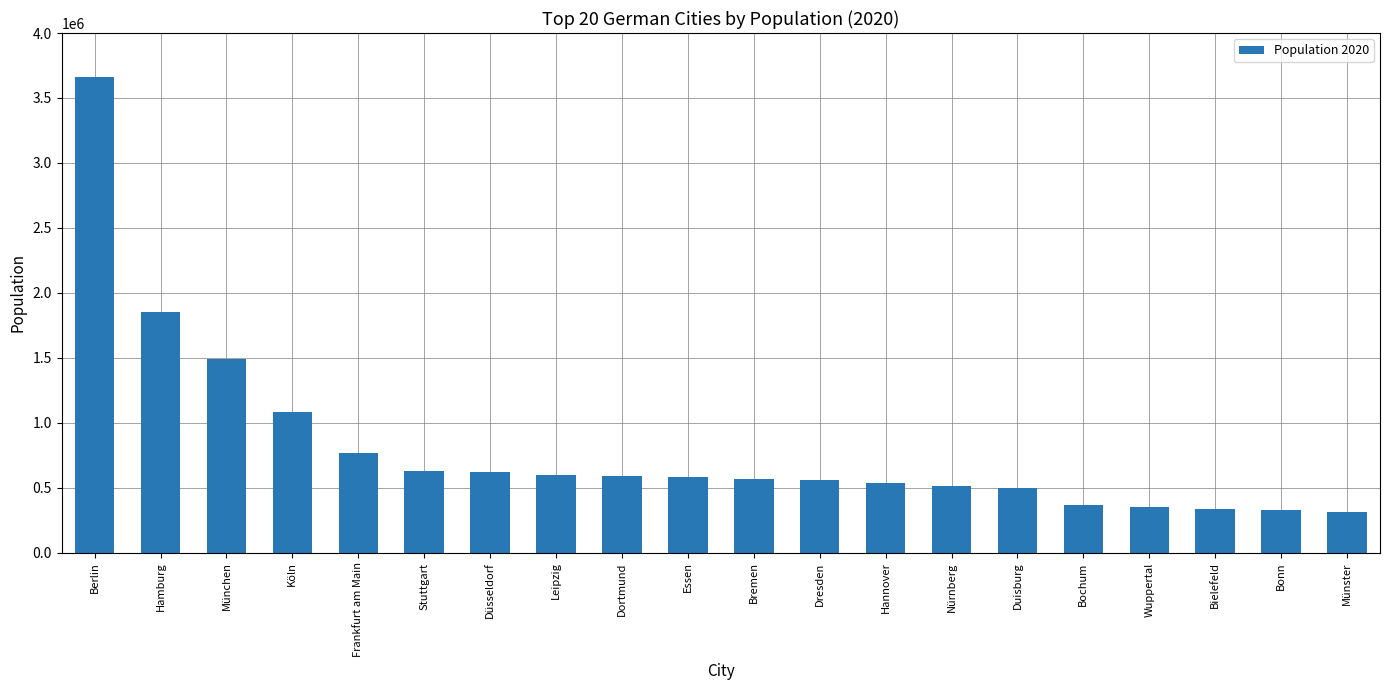

How many bars are there in total?

20